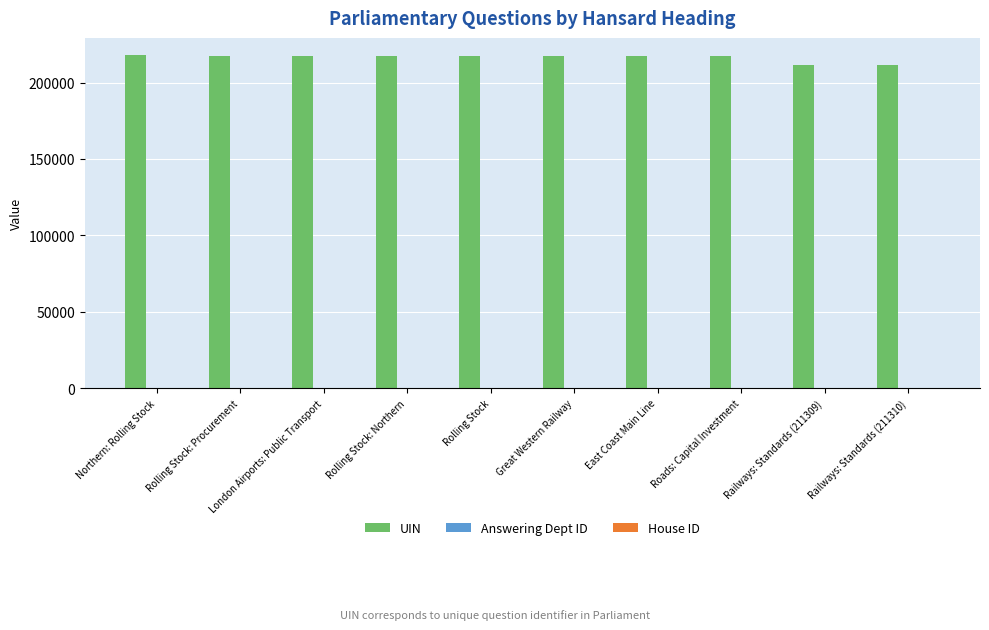

Which series has the largest total across all categories?

UIN